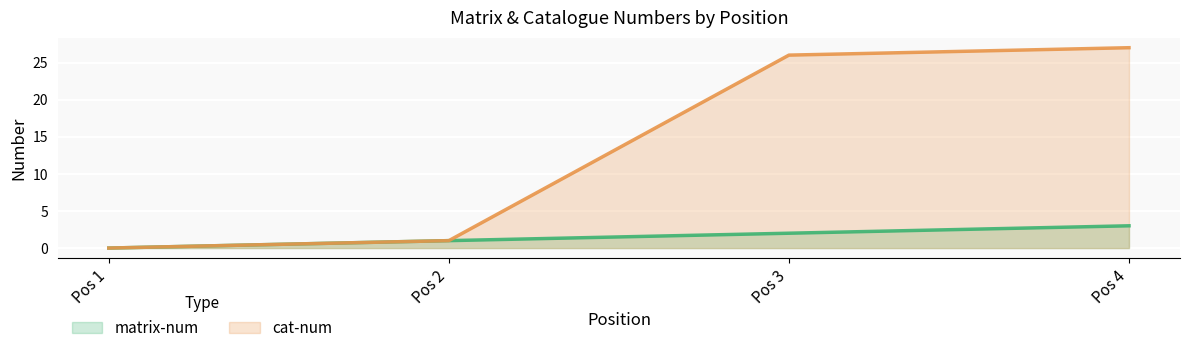

At which category is the sum across all series the highest?

Pos 4